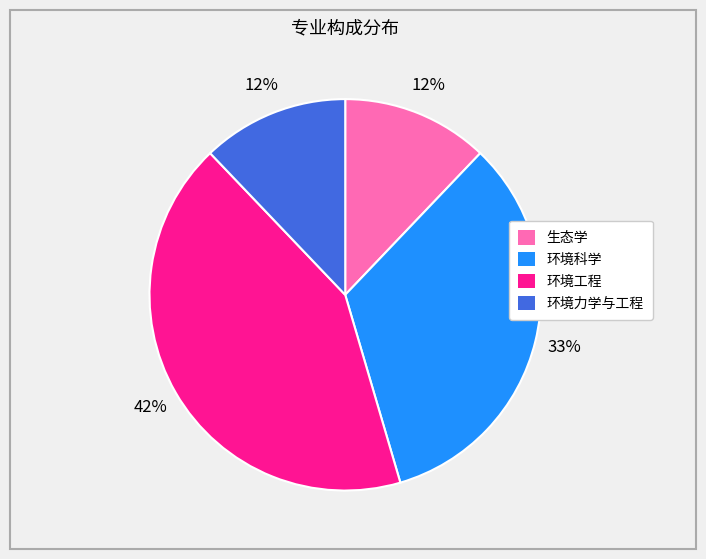

Is 环境工程 the majority of the pie?

No